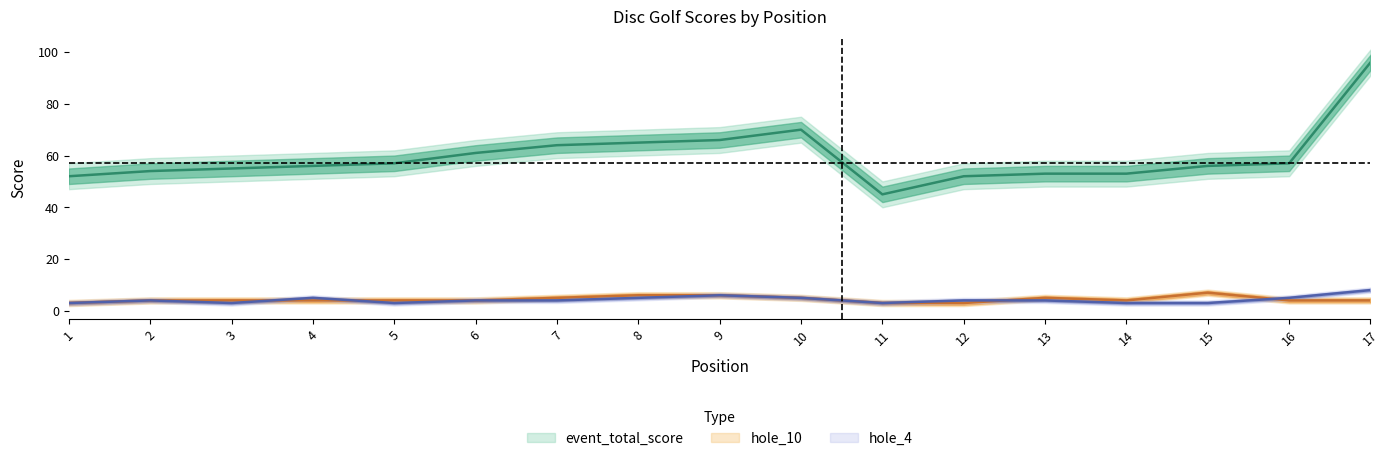

Does the chart have visible grid lines?

No